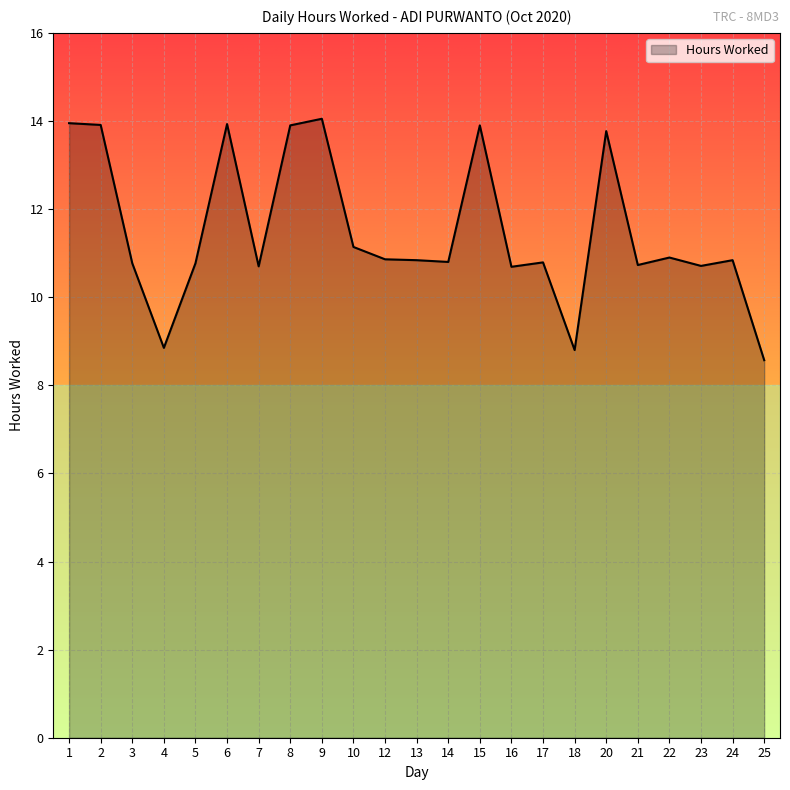

Approximately how many times larger is the value at 16 compared to 8?

0.8